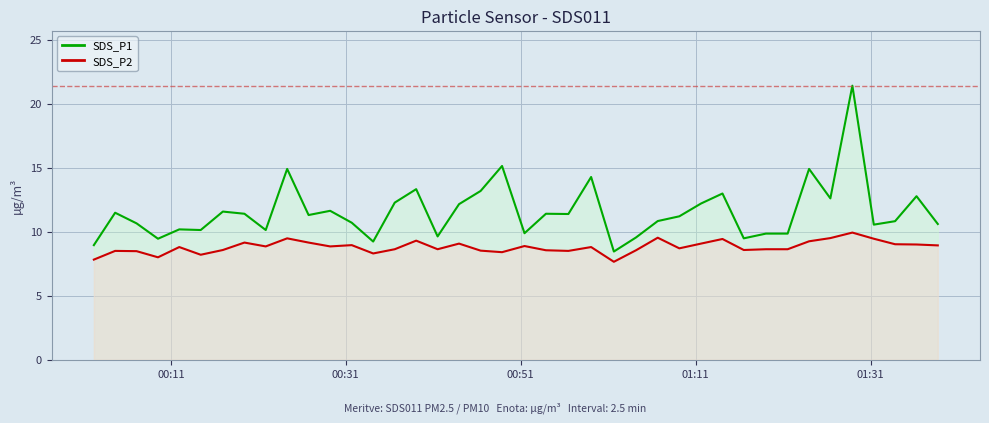

What is the lowest value of the SDS_P2 series?

7.7